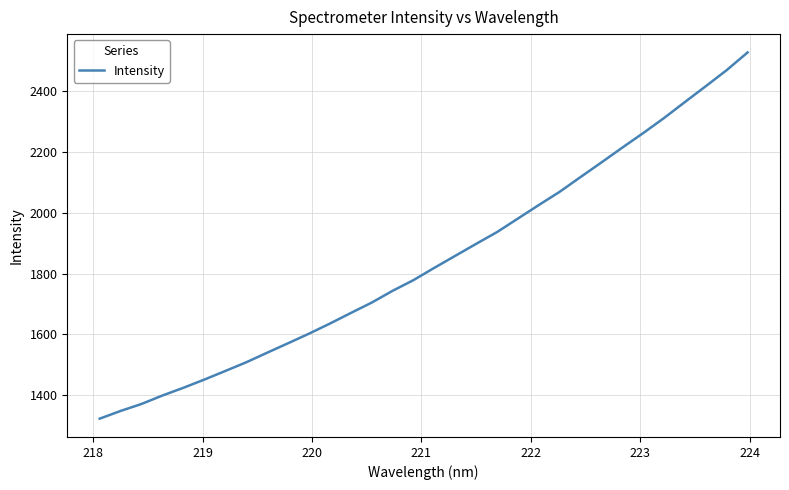

What is the difference between the maximum and minimum values?

1205.6